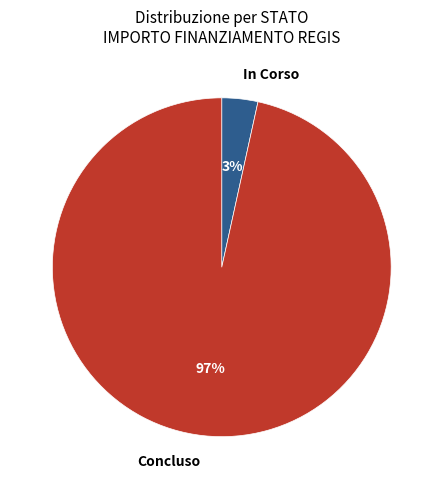

The Concluso slice represents 88% of the pie. True or false?

False